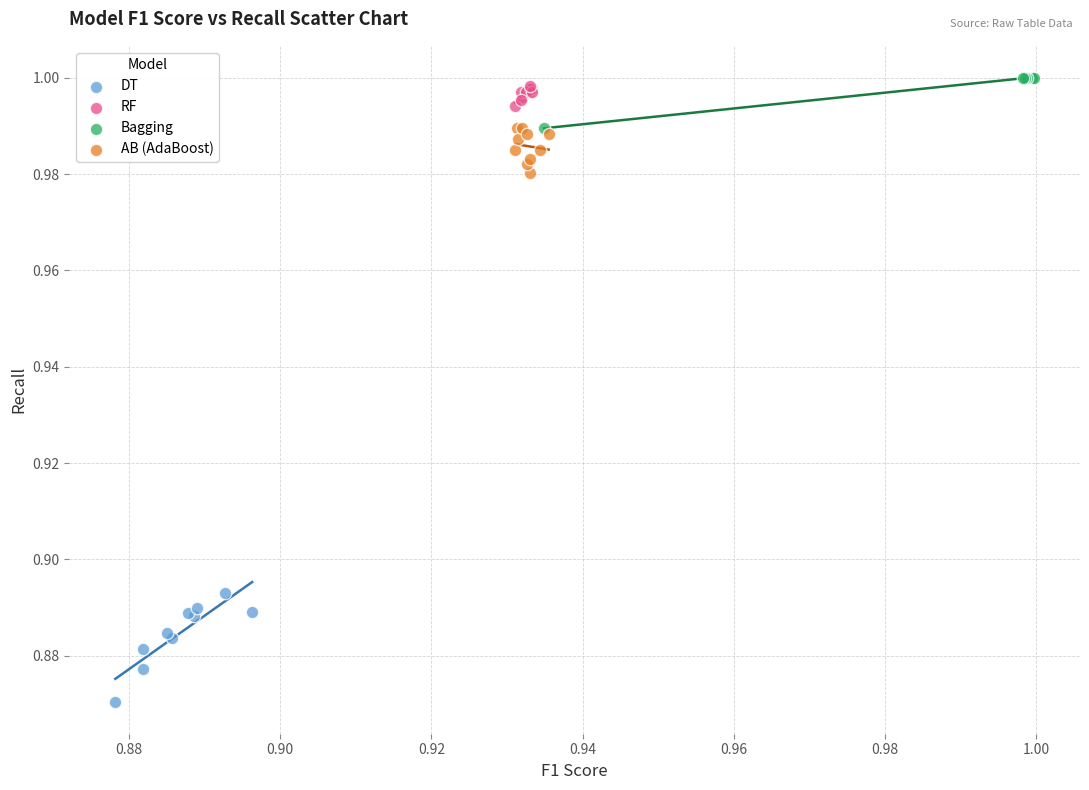

Which series contains the highest Y value?

Bagging